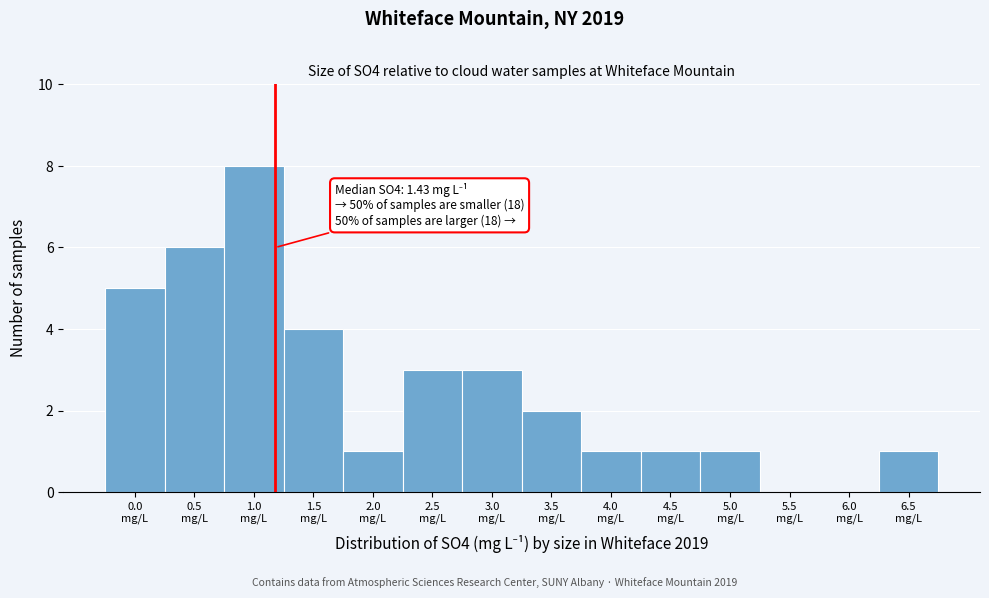

What is the greatest value displayed?

8